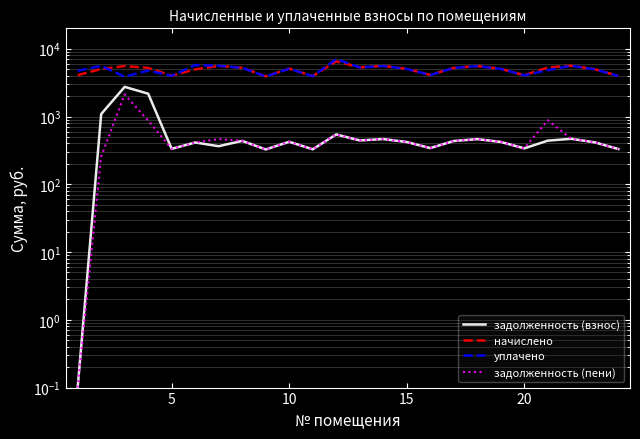

List the series in order of their peak value, lowest first.

задолженность (пени), задолженность (взнос), начислено, уплачено